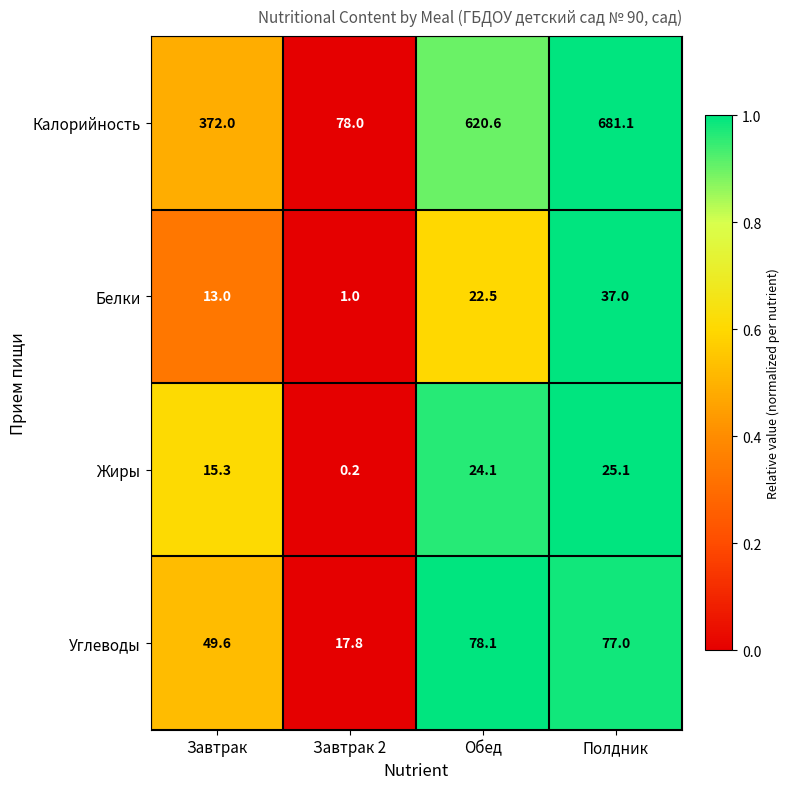

What is the sum of all Углеводы values?

222.5